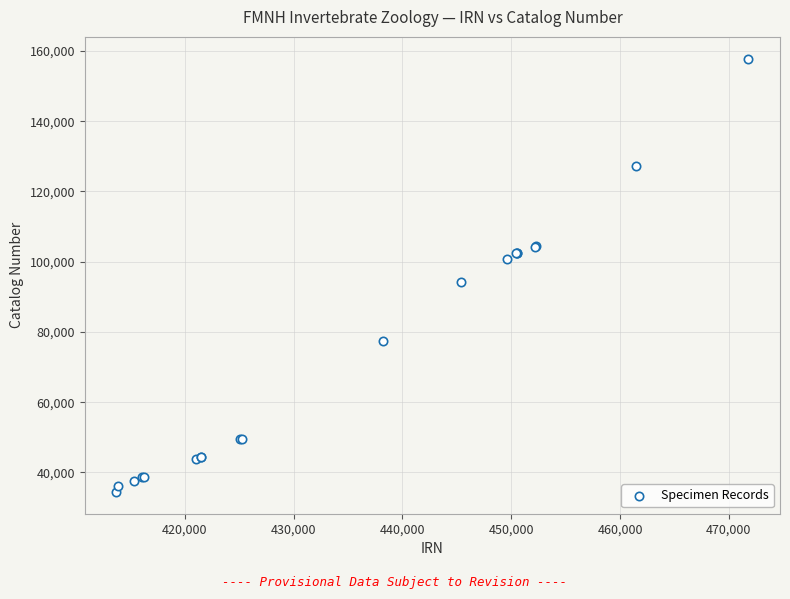

What Y value in the scatter plot is closest to 96121?

94238